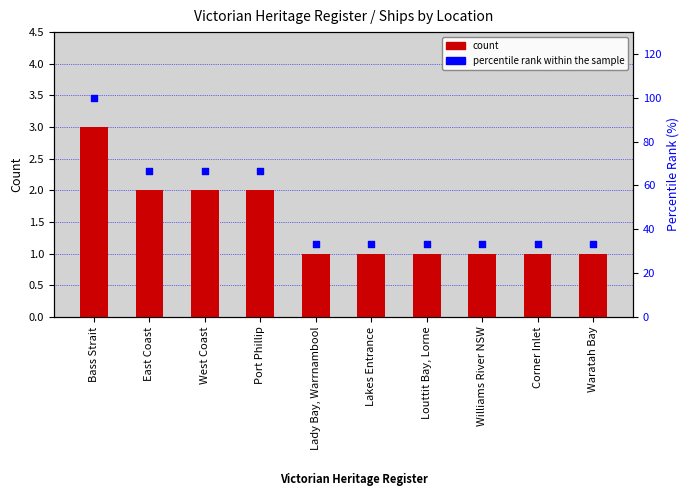

What is the total value across all series at East Coast?

68.7